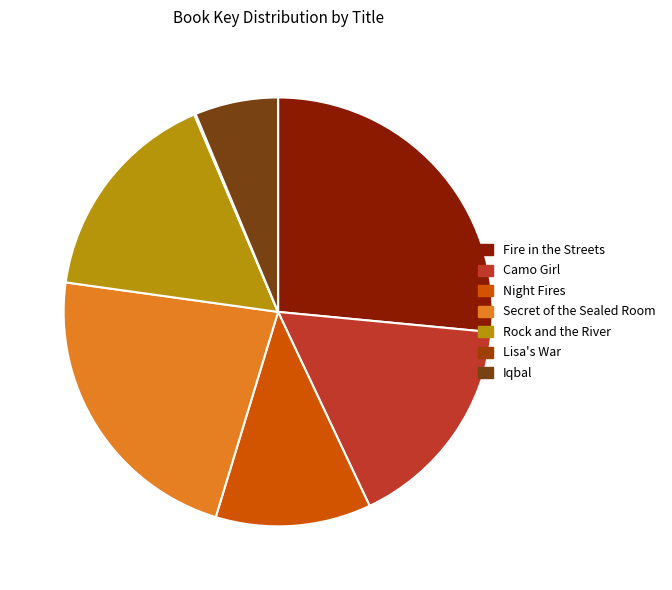

Approximately how many times larger is the value at Night Fires compared to Rock and the River?

0.7